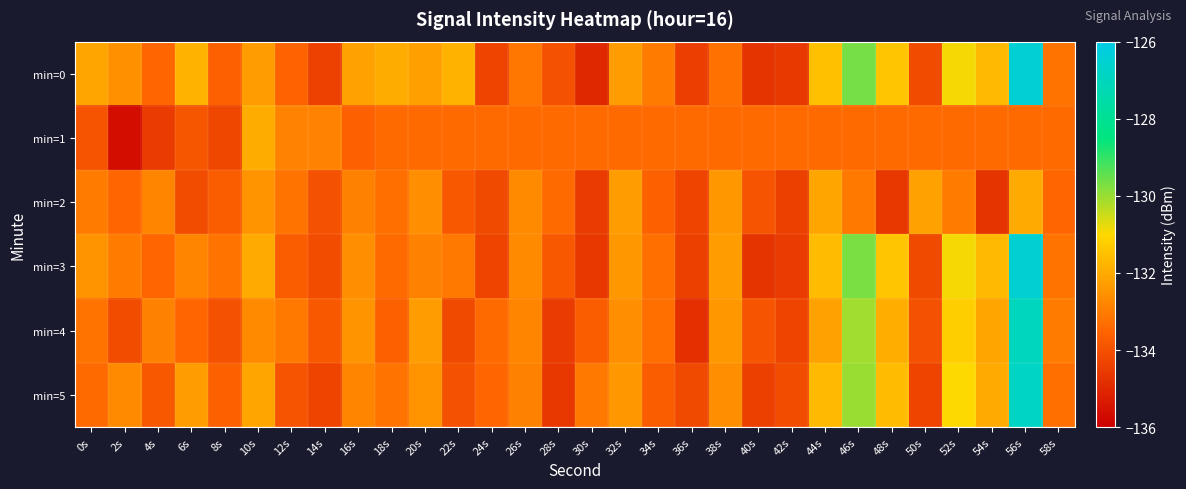

Rank the series by their maximum value, from lowest to highest.

min=2, min=1, min=4, min=5, min=3, min=0